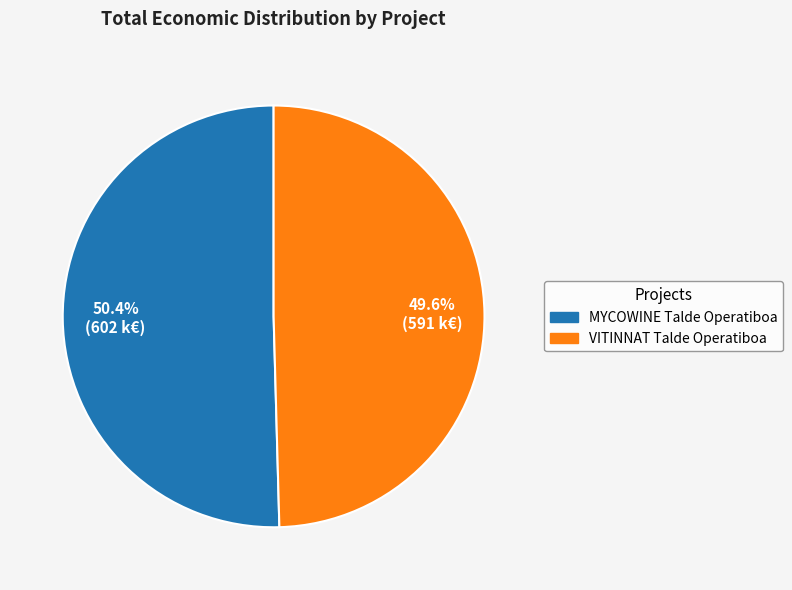

To the nearest percent, what is the combined percentage of VITINNAT Talde Operatiboa and MYCOWINE Talde Operatiboa?

100%